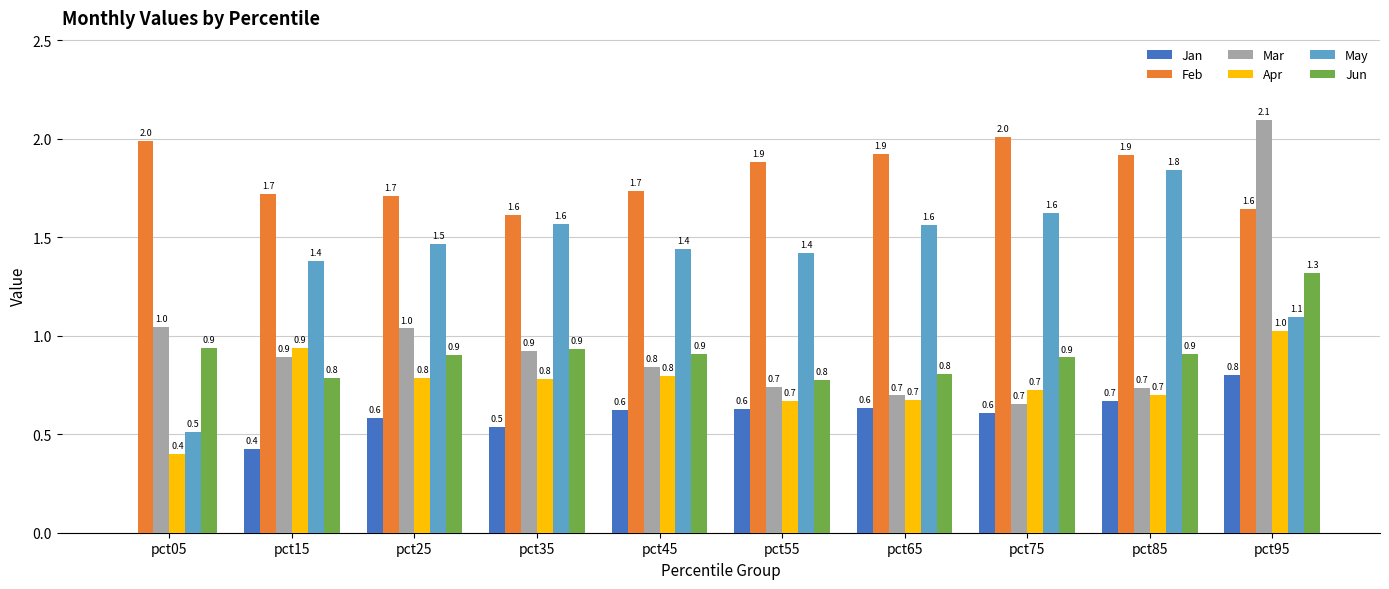

What is the maximum value shown in the chart?

2.1